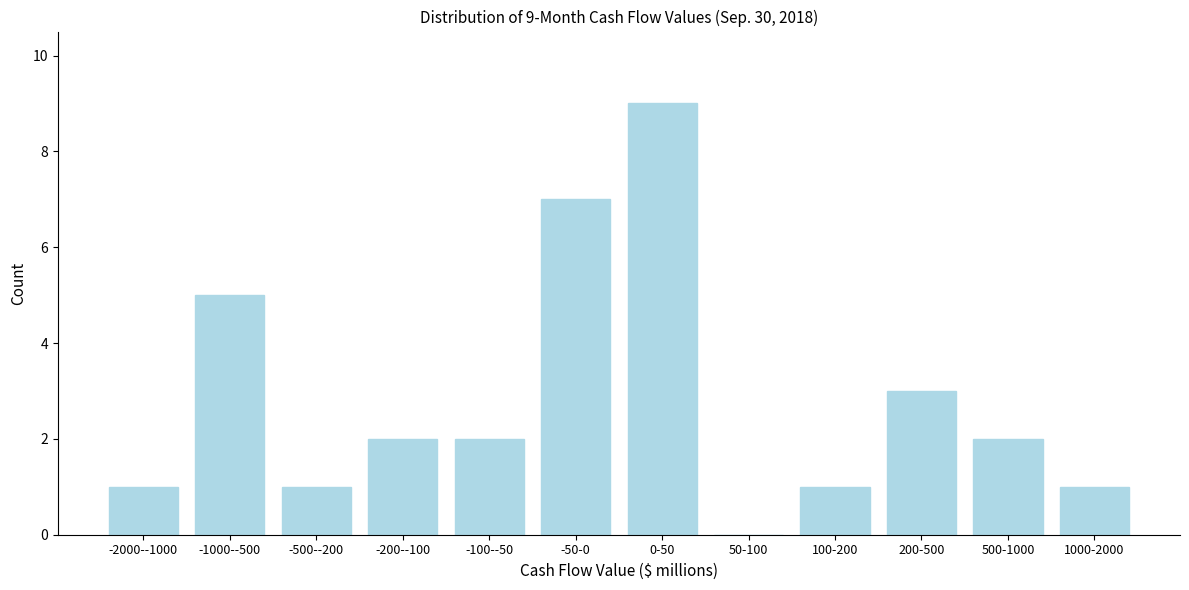

Reading left to right, transcribe all the data shown in this chart.

-2000--1000=1	-1000--500=5	-500--200=1	-200--100=2	-100--50=2	-50-0=7	0-50=9	50-100=0	100-200=1	200-500=3	500-1000=2	1000-2000=1